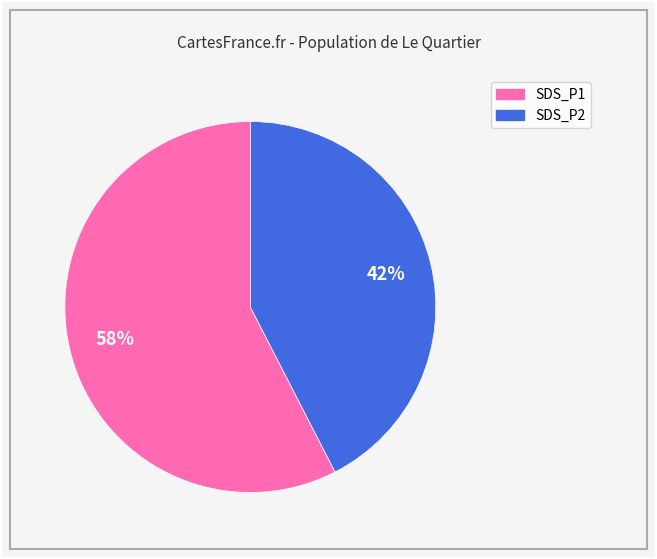

How many slices are in this pie chart?

2